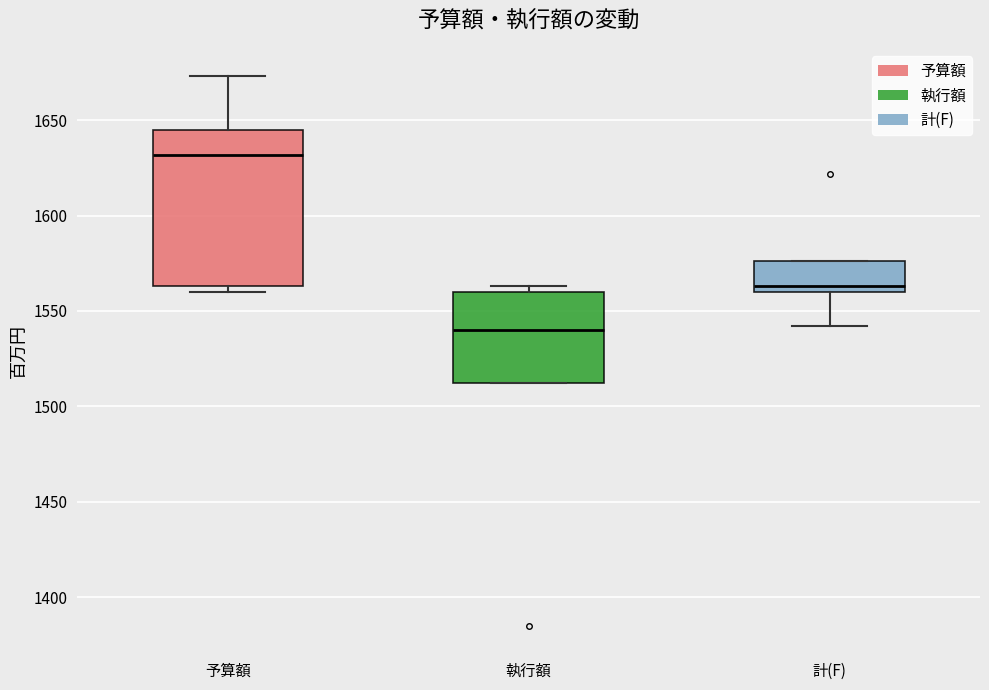

Where does the upper whisker of the box for 予算額 end on the y-axis? The values are not printed on the chart, so give them approximately, as read against the axis.

1675